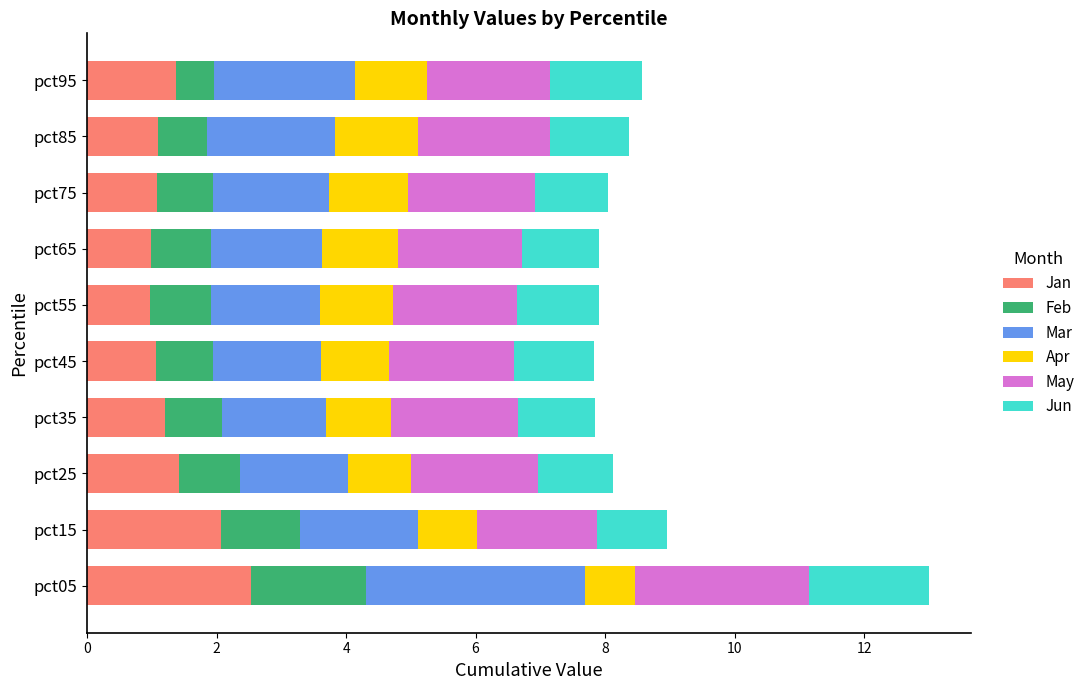

What is the minimum value for Jan?

1.0